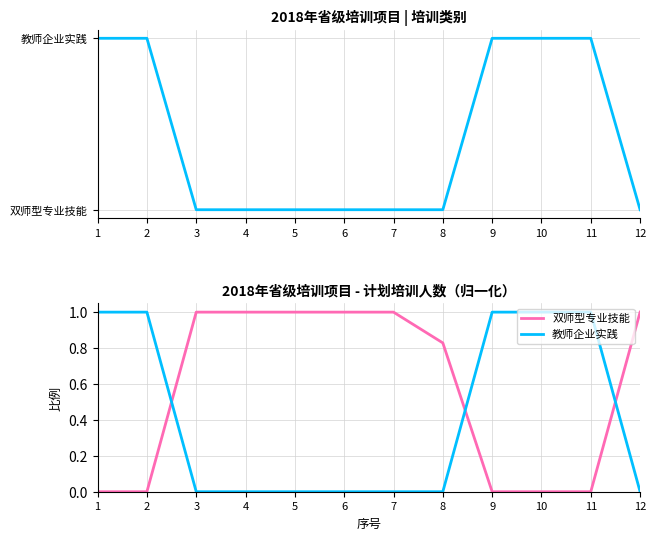

How many series are shown in this chart?

3